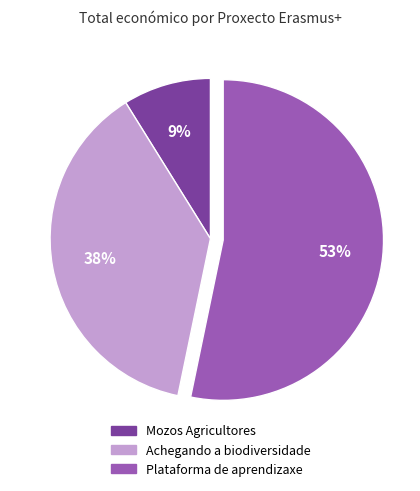

What is the ratio of the value at Plataforma de aprendizaxe to the value at Achegando a biodiversidade?

1.4